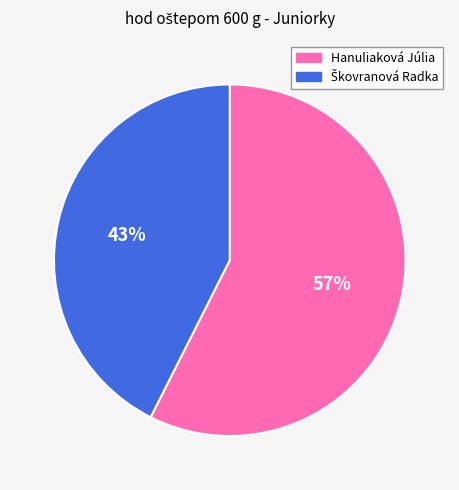

How many slices are in this pie chart?

2